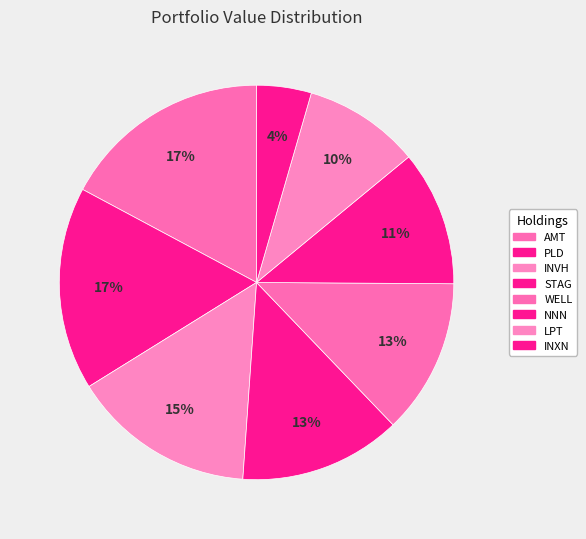

Count the number of slices in the pie.

8